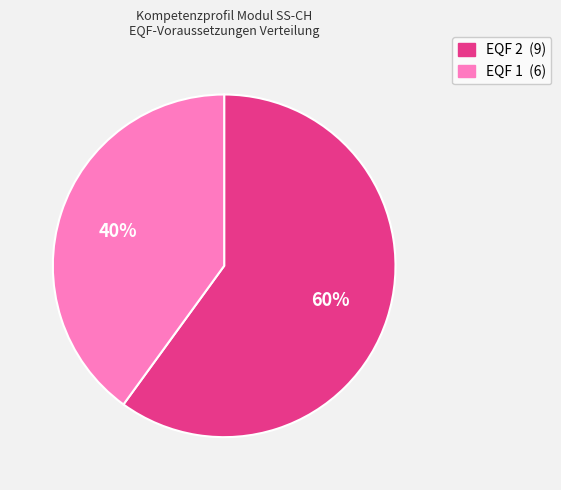

What is the ratio of the value at EQF 2 to the value at EQF 1?

1.5